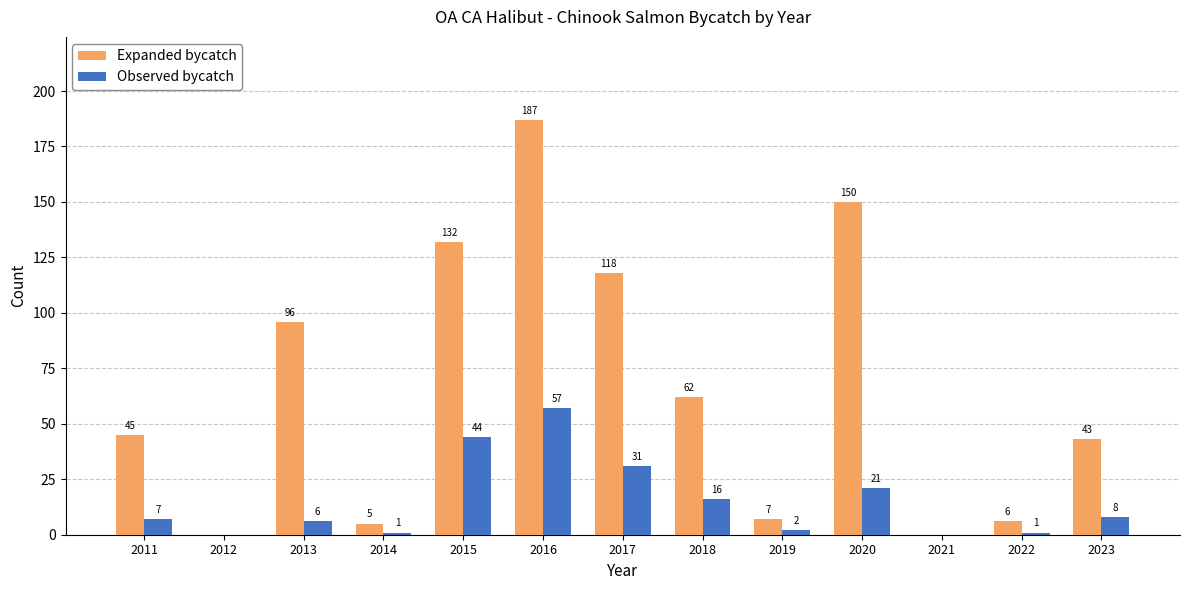

What is the maximum value shown in the chart?

187